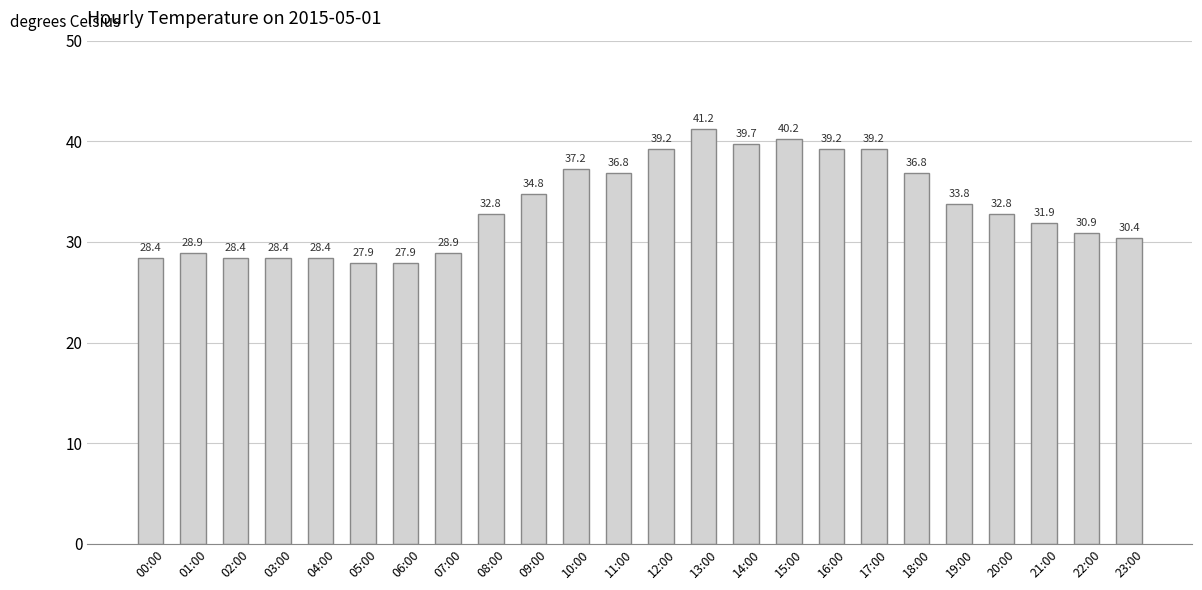

The value at 22:00 is 30.9. True or false?

True